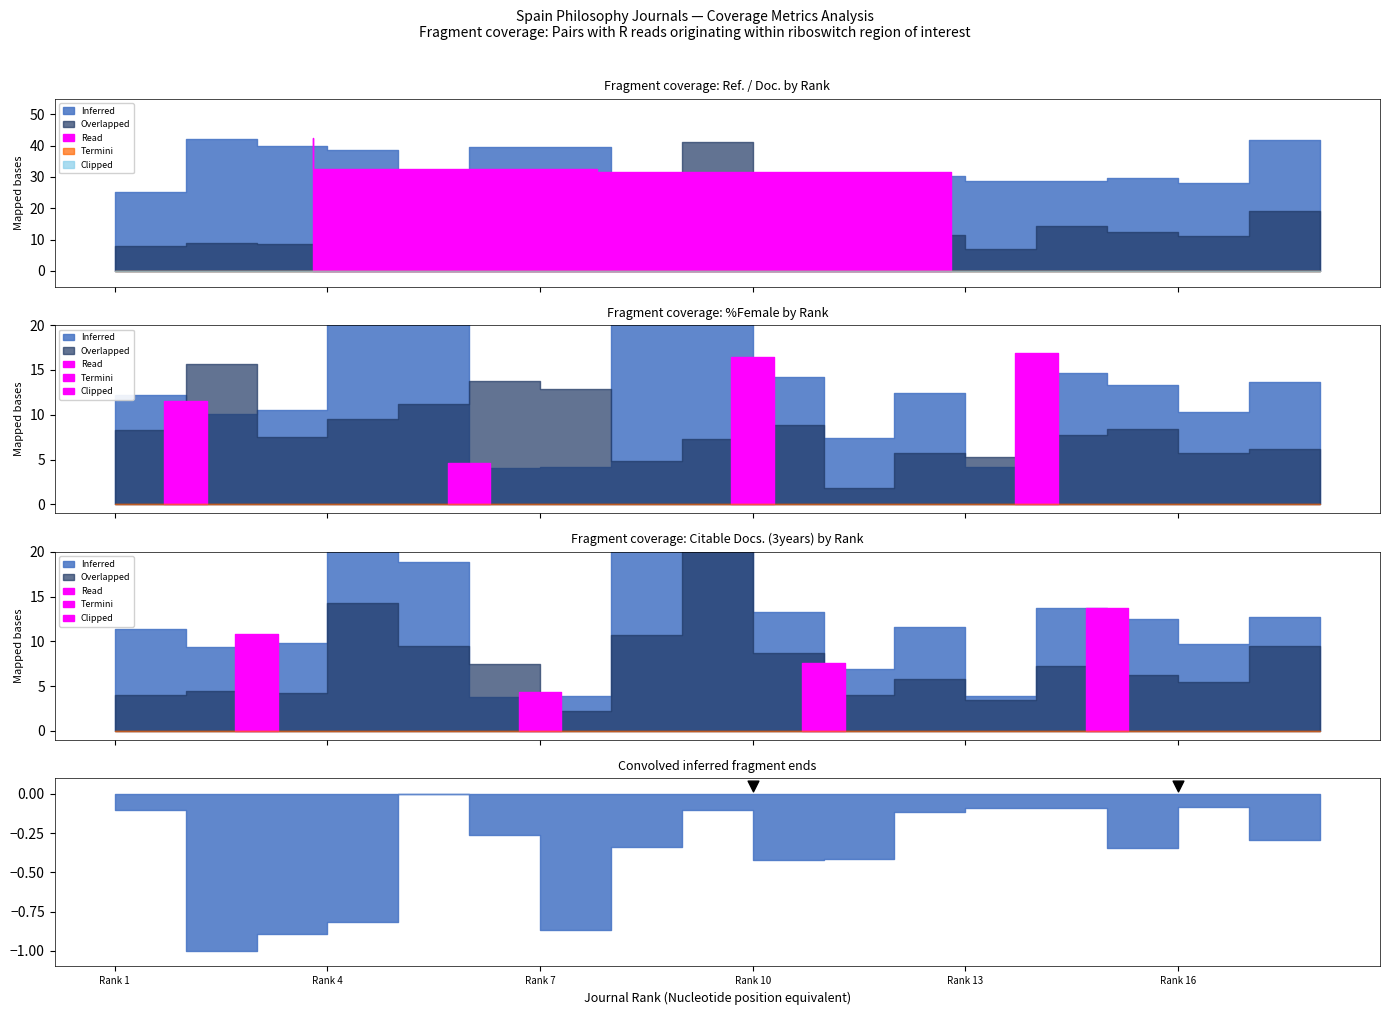

At which category is the sum across all series the highest?

Rank 9